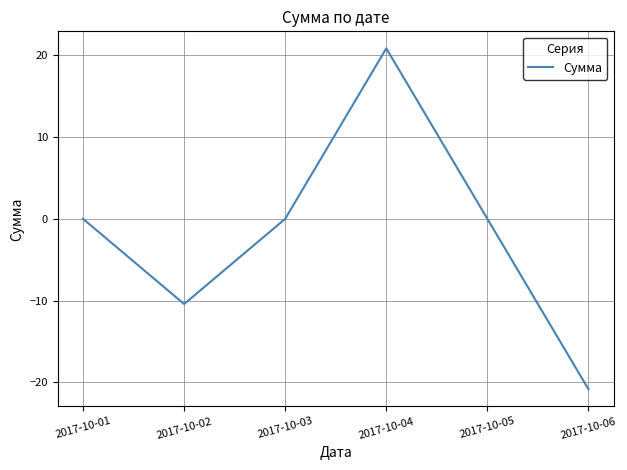

What is the average value?

-1.7